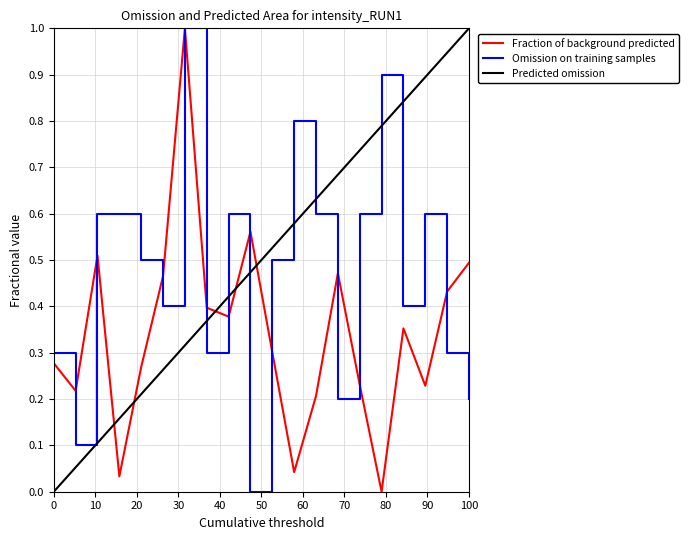

What is the highest value of the Fraction of background predicted series?

1.0